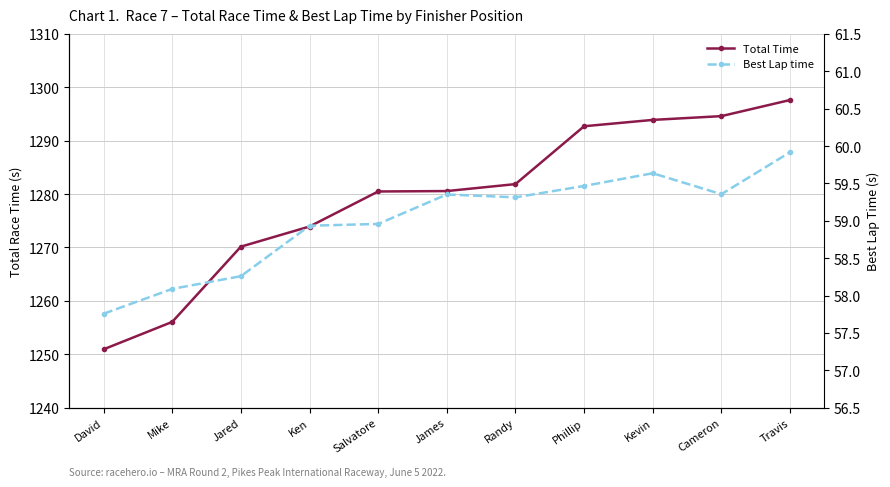

The value of Total Time at Travis is 1297.6. True or false?

True